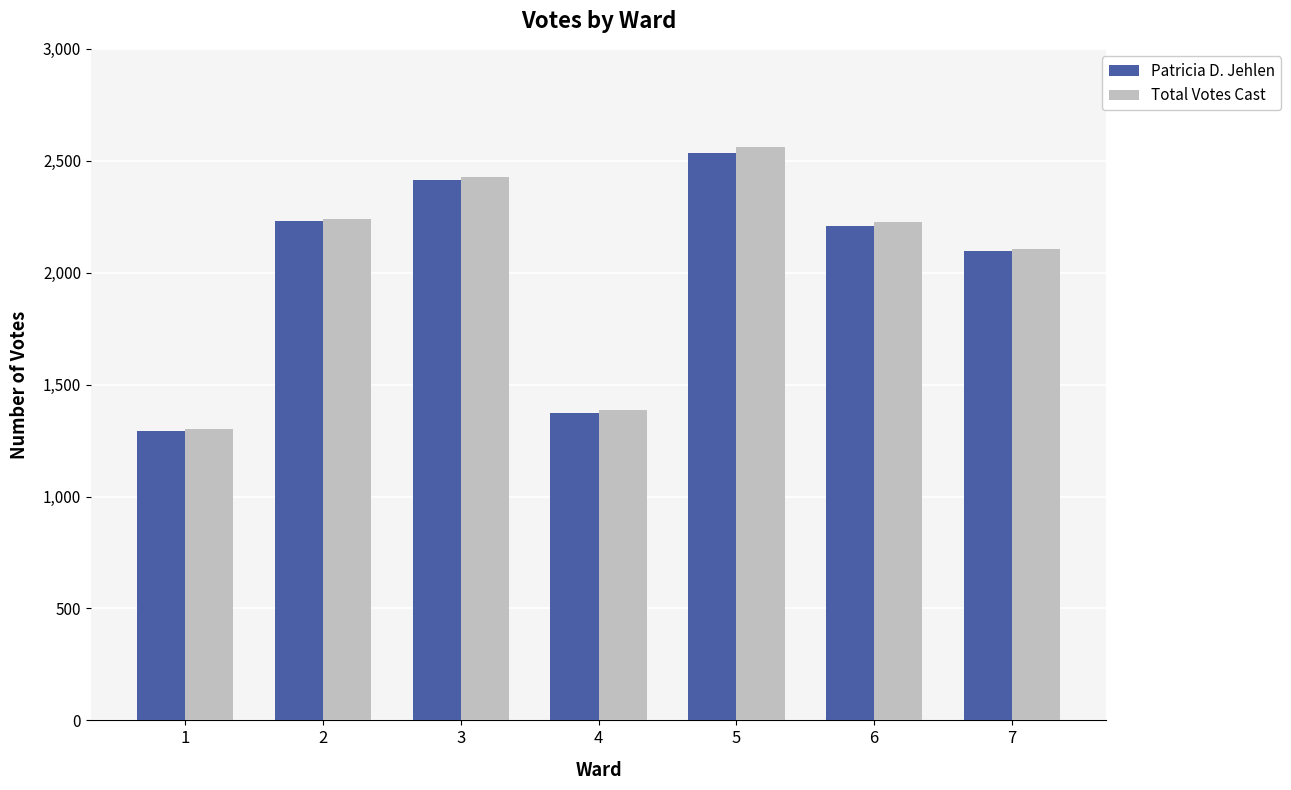

How many groups of bars are there?

7